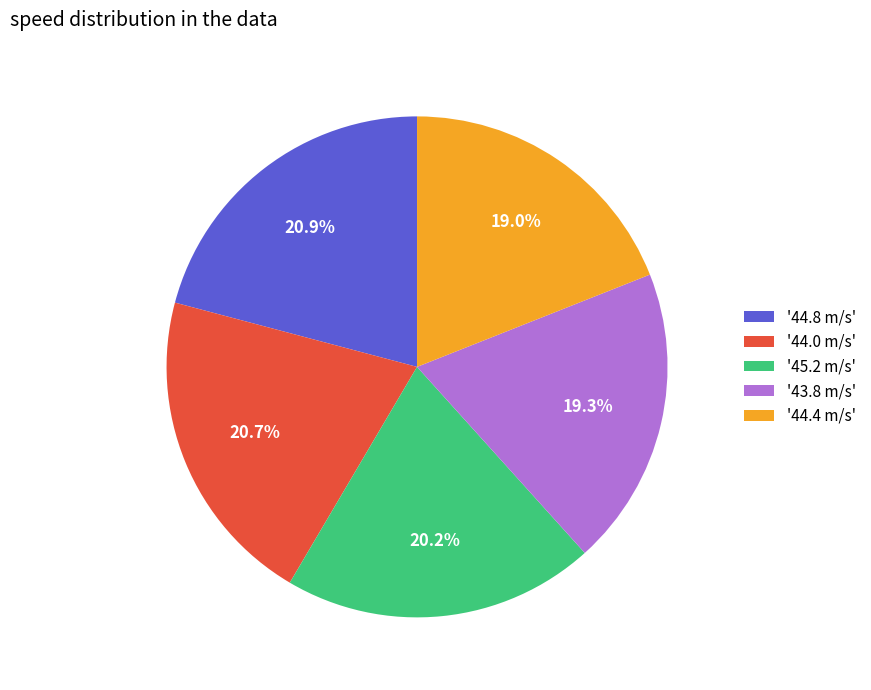

How many slices are in this pie chart?

5